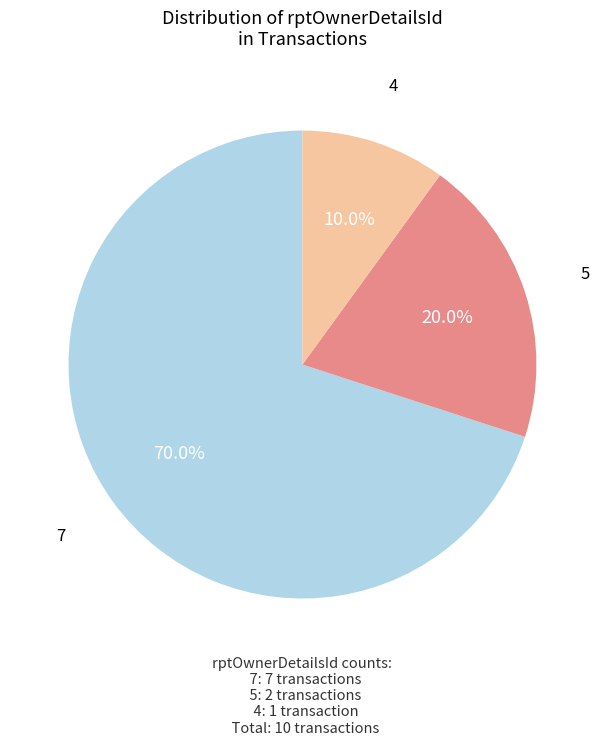

Does any single category account for the majority?

Yes